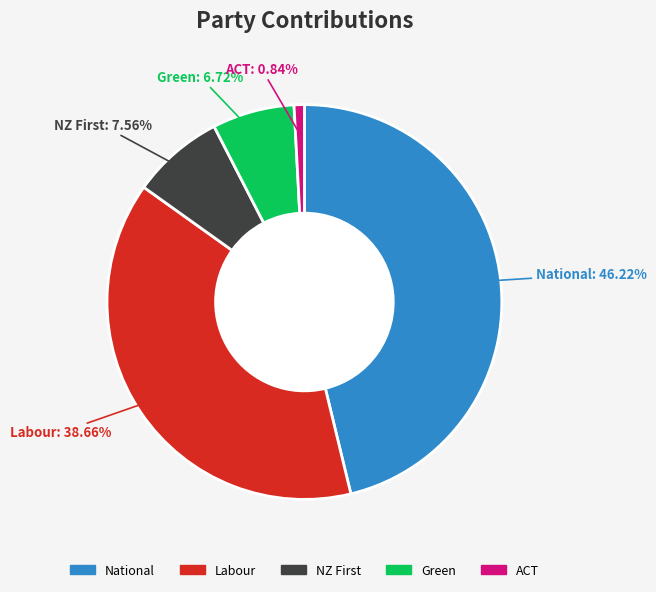

Approximately how many times larger is the value at Labour compared to National?

0.8